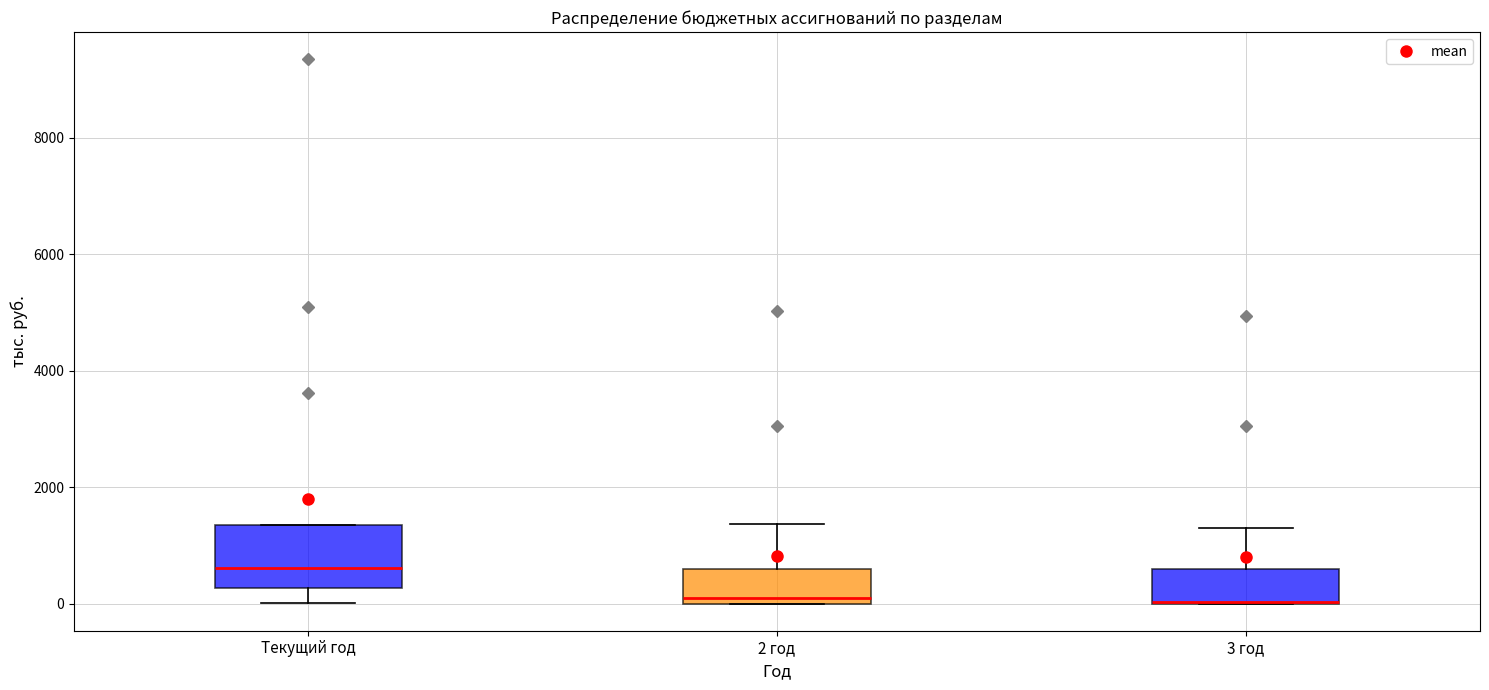

Reading left to right, read every box against the y-axis: the position of its median line, the range the box covers, and the ends of its whiskers. The values are not printed on the chart, so give them approximately, as read against the axis.

Текущий год: median 600, box 200 to 1400, whiskers 0 to 1400
2 год: median 0 (just above the box's lower edge), box 0 to 600, whiskers 0 to 1400
3 год: median 0 (drawn on the box's lower edge), box 0 to 600, whiskers 0 to 1200